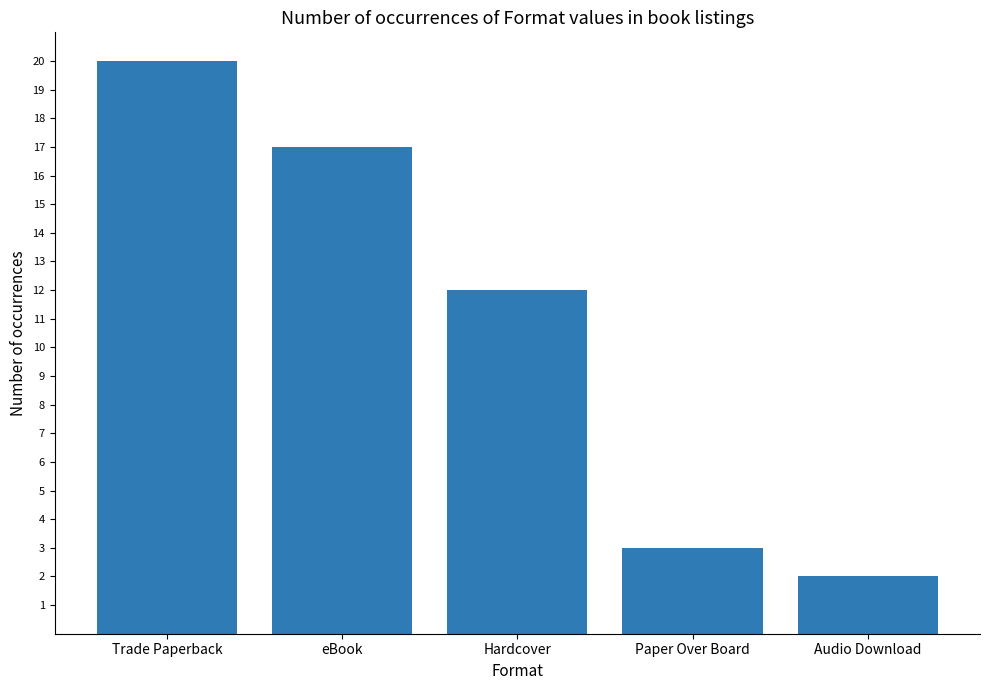

What is the difference between the maximum and minimum values?

18